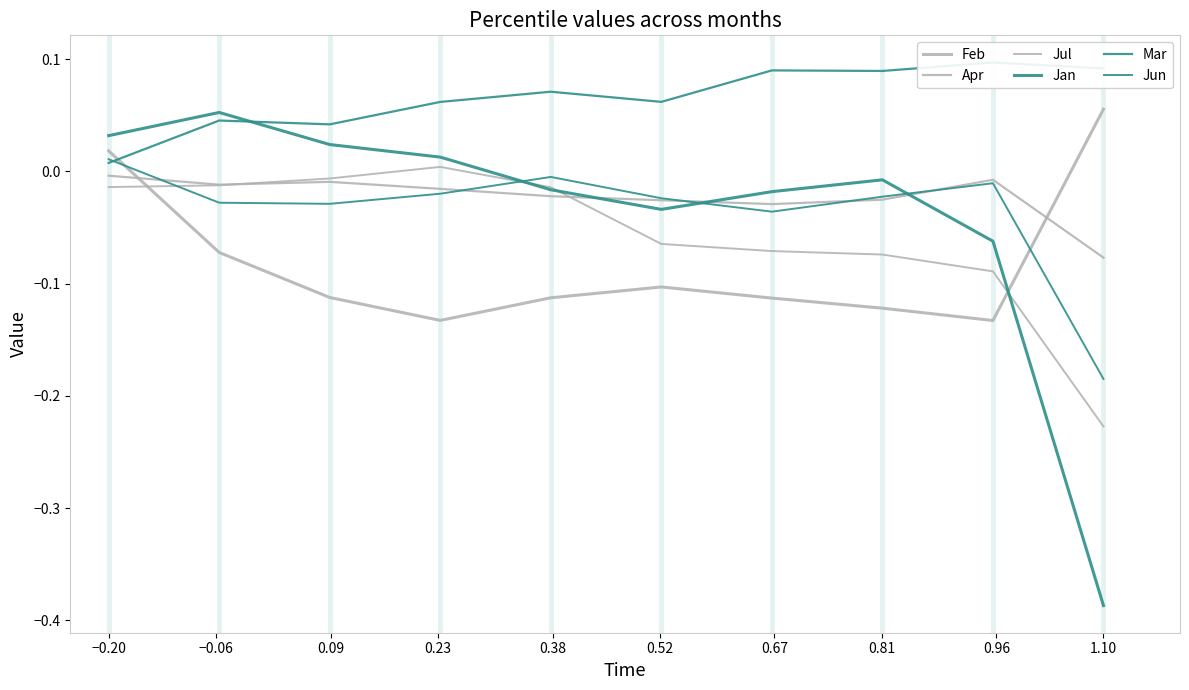

Reading left to right, what are all the values shown in this chart?

Feb: 0.0	-0.1	-0.1	-0.1	-0.1	-0.1	-0.1	-0.1	-0.1	0.1
Apr: -0.0	-0.0	-0.0	-0.0	-0.0	-0.0	-0.0	-0.0	-0.0	-0.1
Jul: -0.0	-0.0	-0.0	0.0	-0.0	-0.1	-0.1	-0.1	-0.1	-0.2
Jan: 0.0	0.1	0.0	0.0	-0.0	-0.0	-0.0	-0.0	-0.1	-0.4
Mar: 0.0	0.0	0.0	0.1	0.1	0.1	0.1	0.1	0.1	0.1
Jun: 0.0	-0.0	-0.0	-0.0	-0.0	-0.0	-0.0	-0.0	-0.0	-0.2